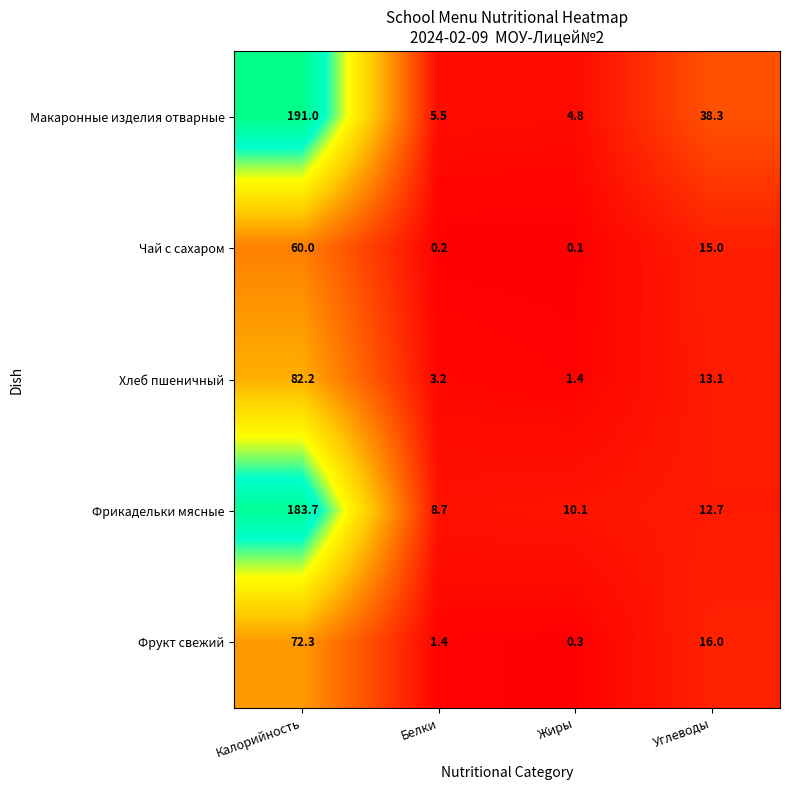

Reading right to left, extract all data points from this chart.

Макаронные изделия отварные: 38.3	4.8	5.5	191.0
Чай с сахаром: 15.0	0.1	0.2	60.0
Хлеб пшеничный: 13.1	1.4	3.2	82.2
Фрикадельки мясные: 12.7	10.1	8.7	183.7
Фрукт свежий: 16.0	0.3	1.4	72.3